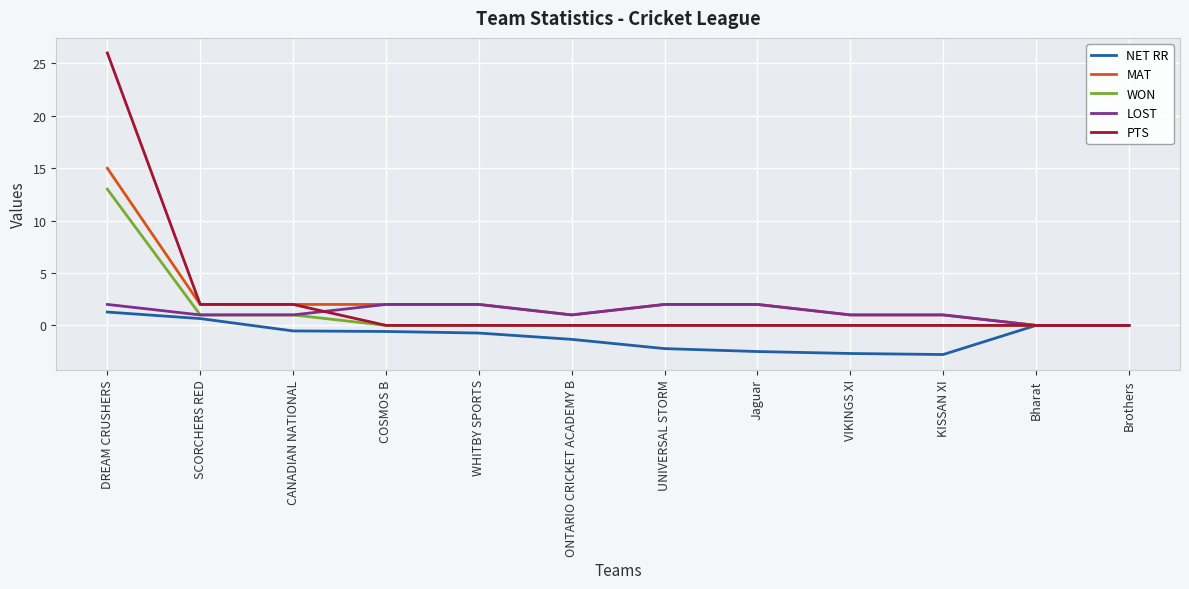

The NET RR series shows -2.5 at Jaguar. True or false?

True